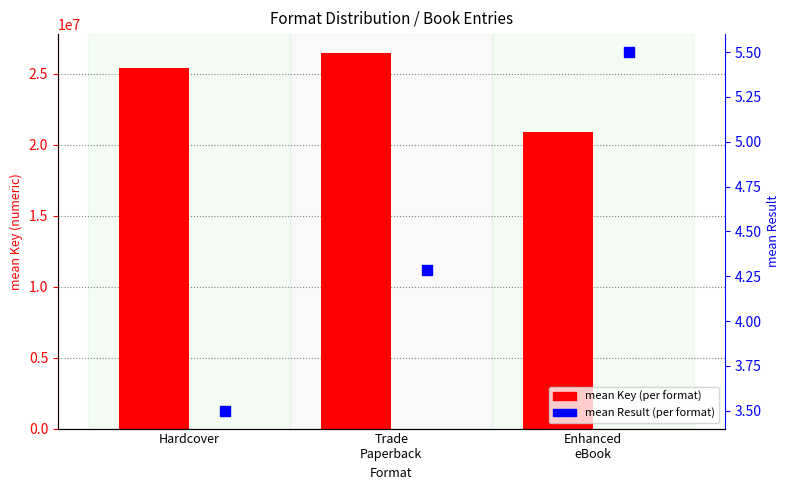

Which series reaches the minimum Y coordinate?

mean Result (per format)